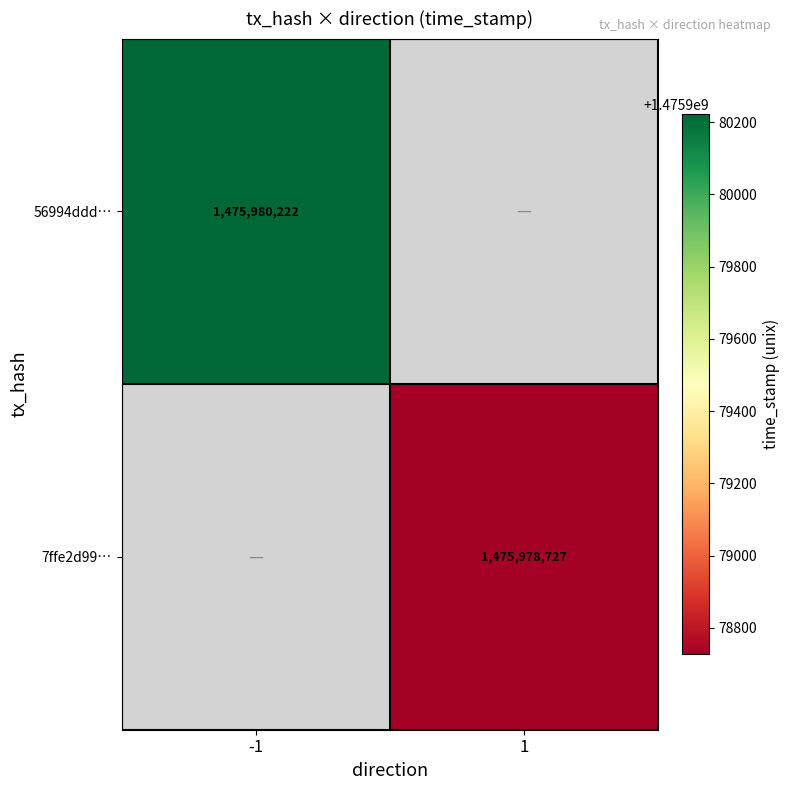

Is the value of 7ffe2d99… at 1 greater than the value of 56994ddd… at -1?

No